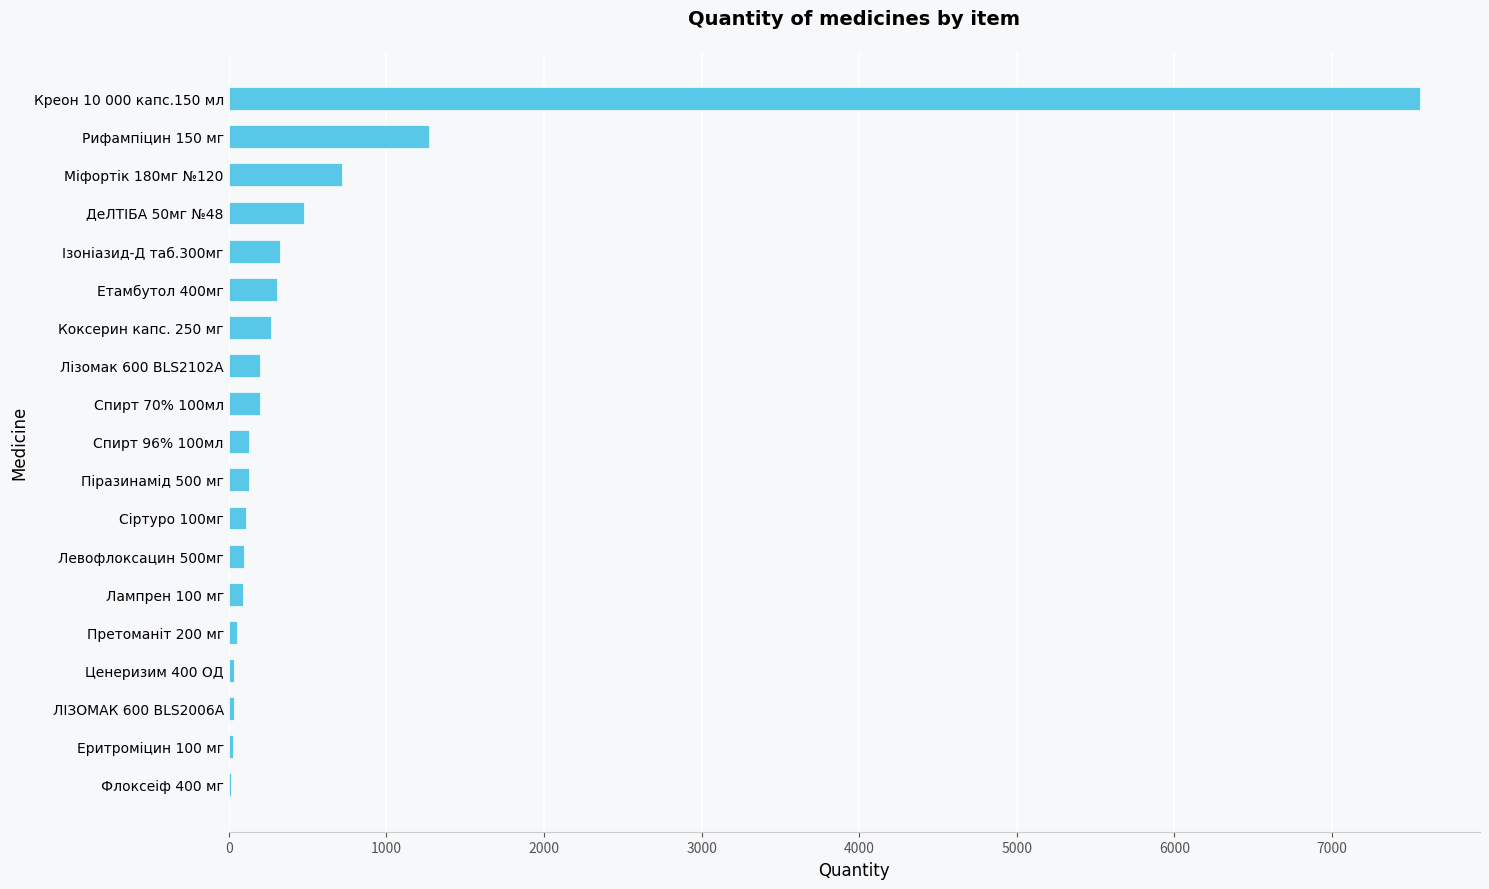

What is the sum of all values?

12048